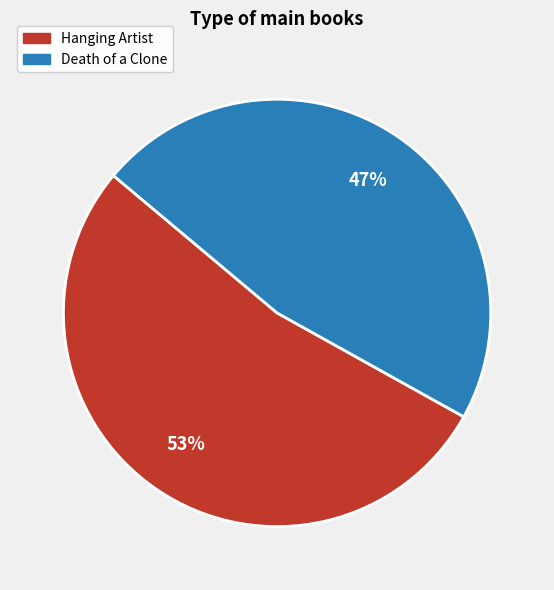

Is the sum of Hanging Artist and Death of a Clone greater than half?

Yes